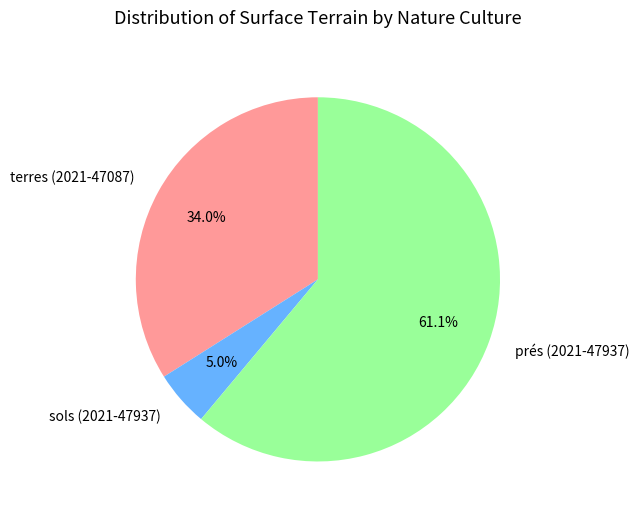

How many slices are in this pie chart?

3